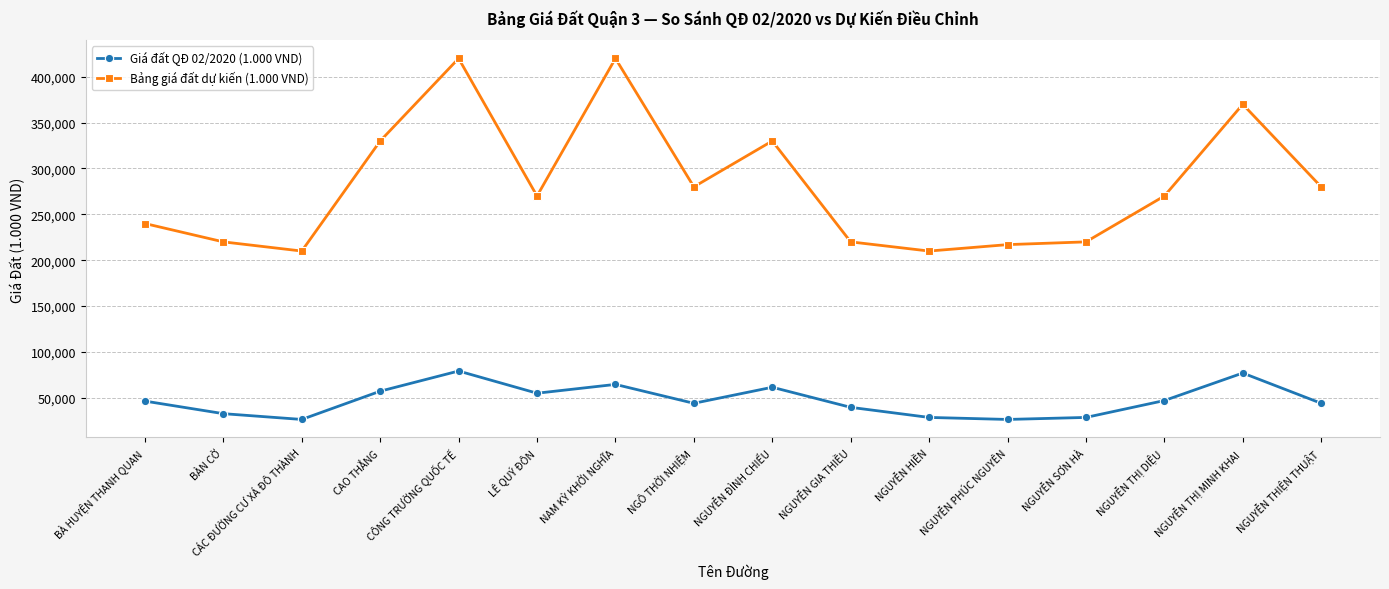

How many values in the Giá đất QĐ 02/2020 (1.000 VND) series are below 46400?

8